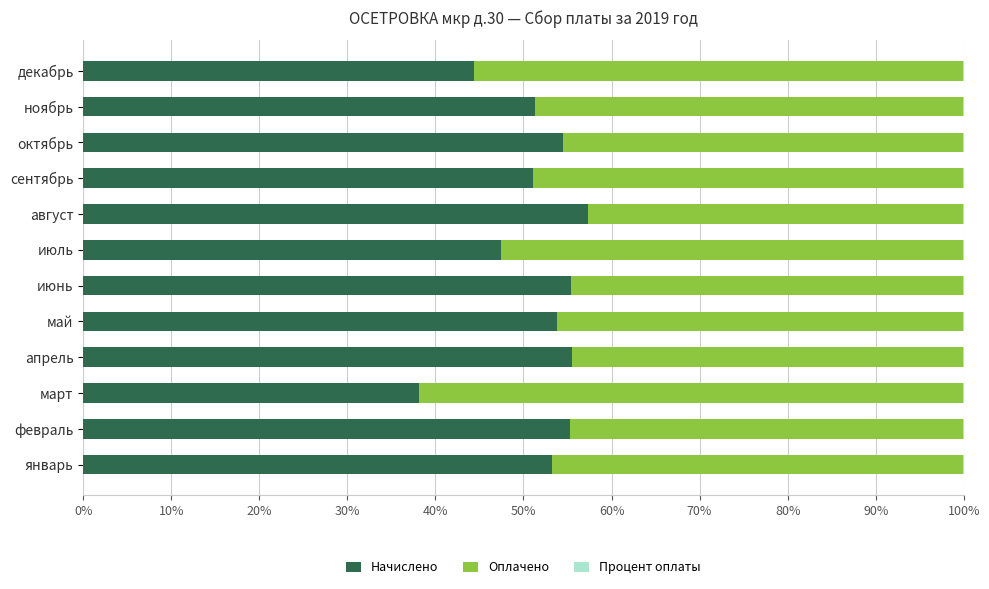

What is the highest value of the Начислено series?

57.3